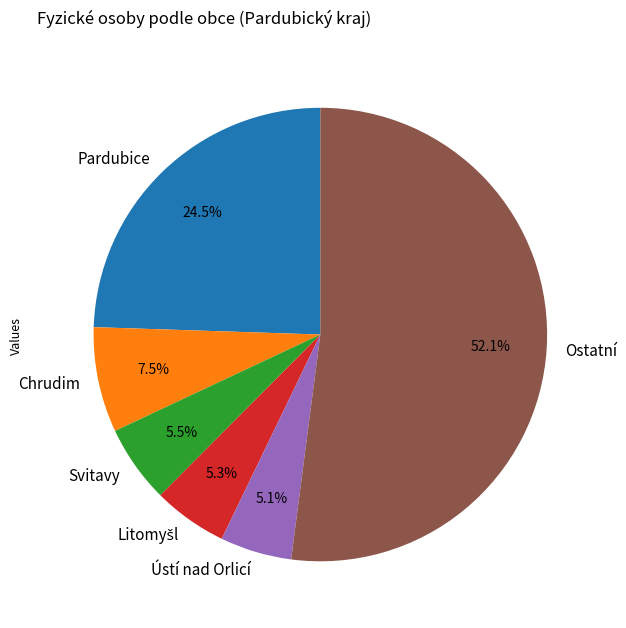

To the nearest percent, what is the difference between the largest and smallest slice percentages?

47%